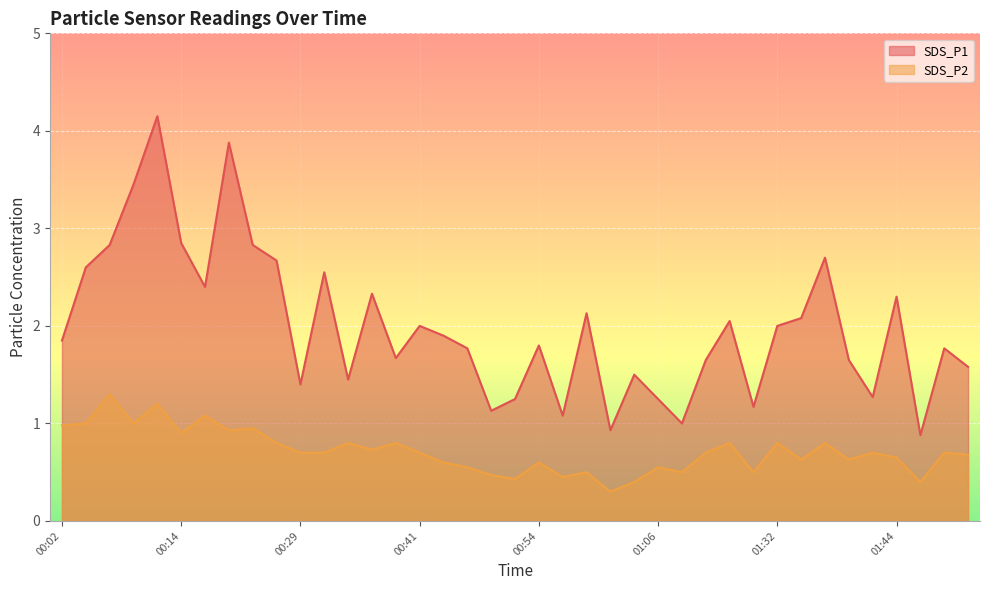

Which category has the lowest value in the SDS_P1 series?

01:47